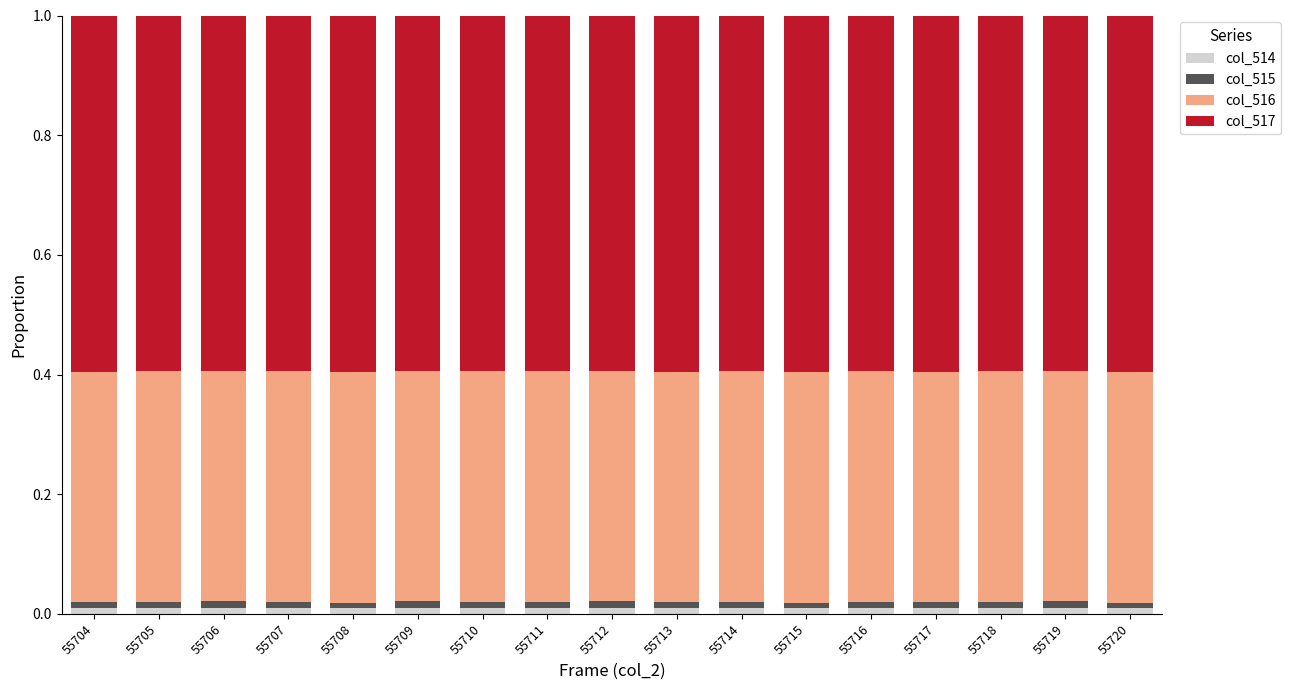

The value of col_514 at 55713 is 0.0. True or false?

True